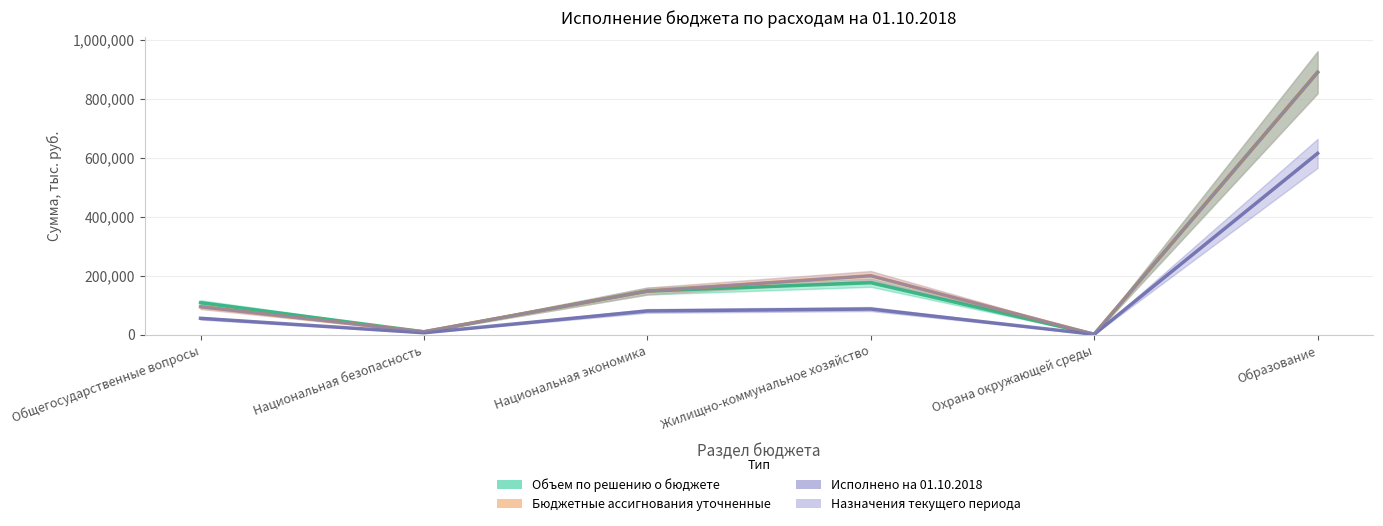

After their last crossing, which series has the higher values: Объем по решению о бюджете or Назначения текущего периода?

Назначения текущего периода